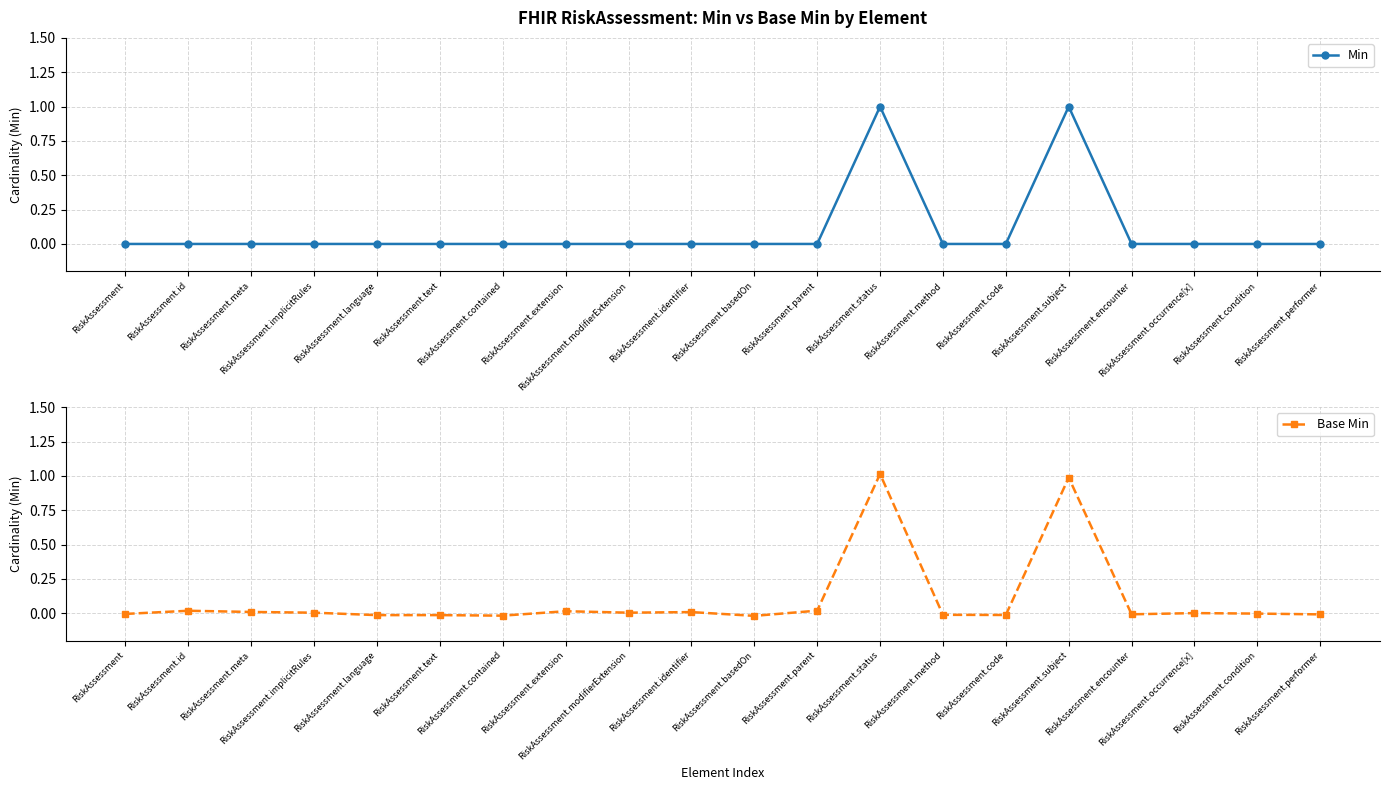

What are all the series names shown in the legend?

Min, Base Min